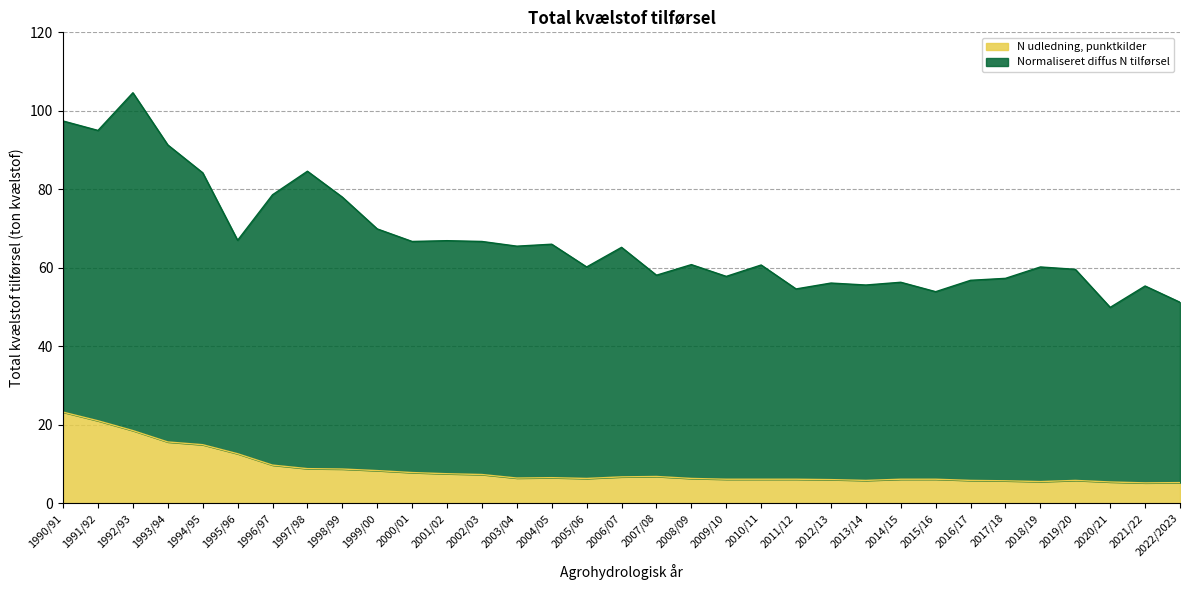

True or false: the data shows 8.1 at 2020/21.

False